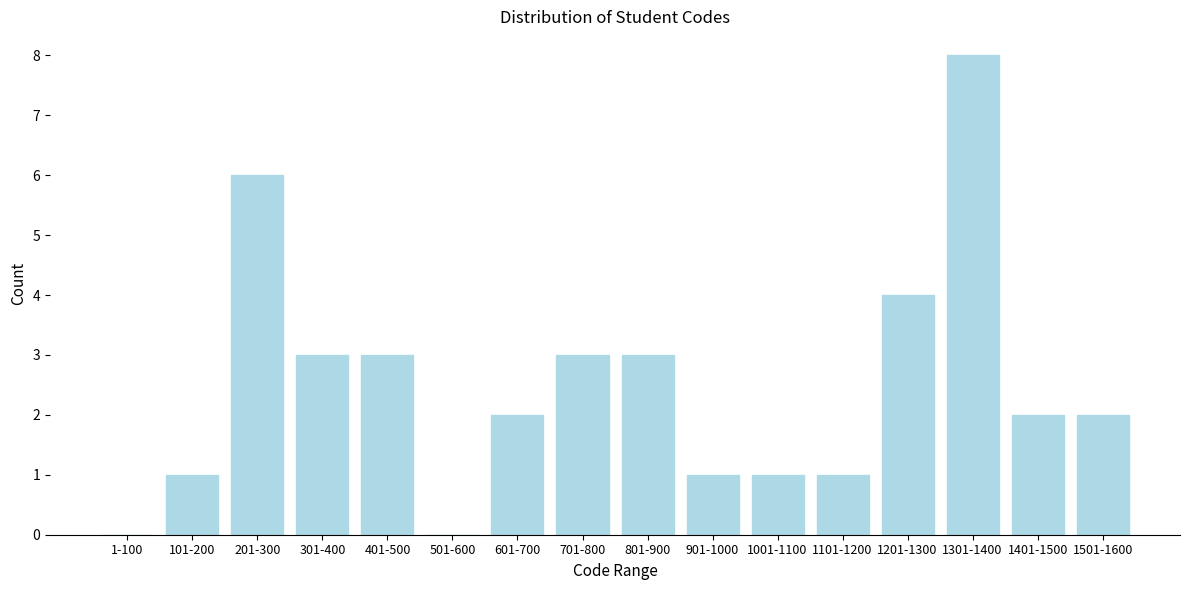

What is the sum of all values?

40